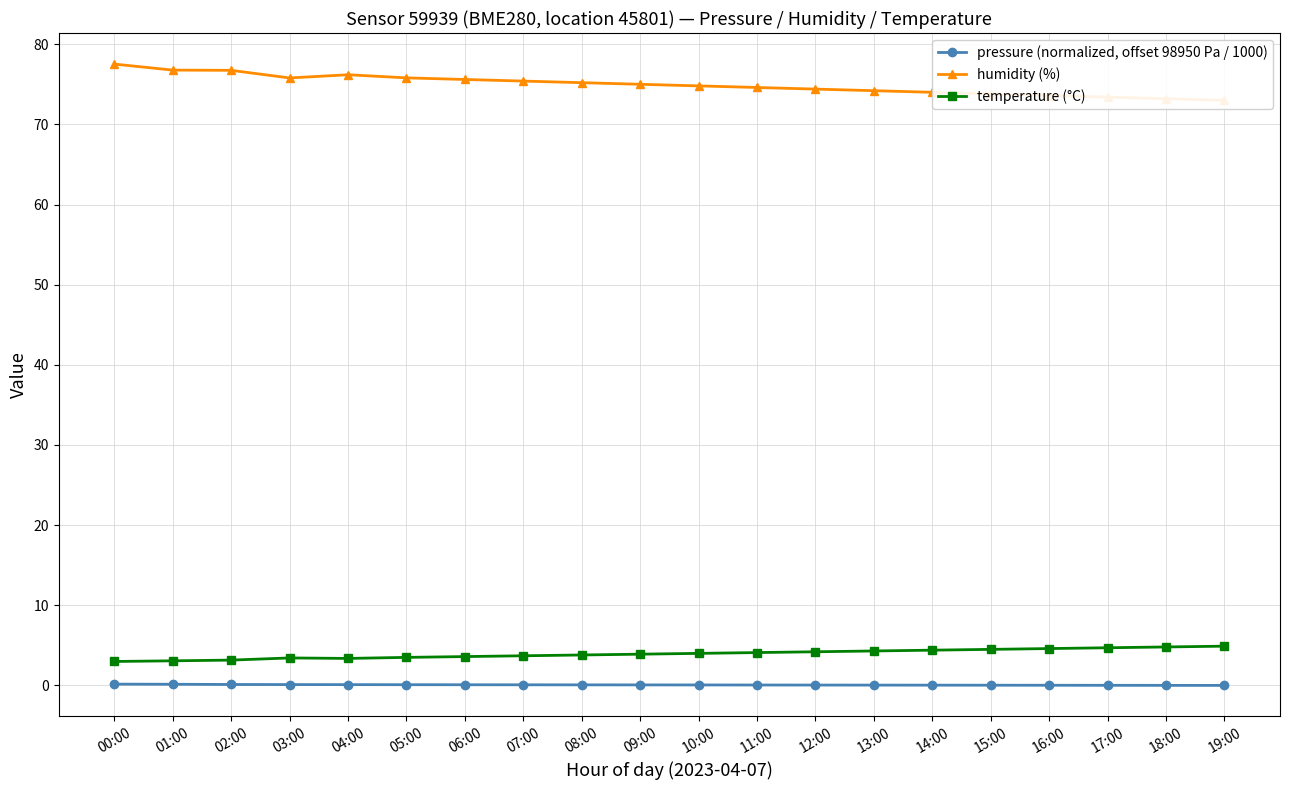

Does the chart display data point markers on the line(s)?

Yes